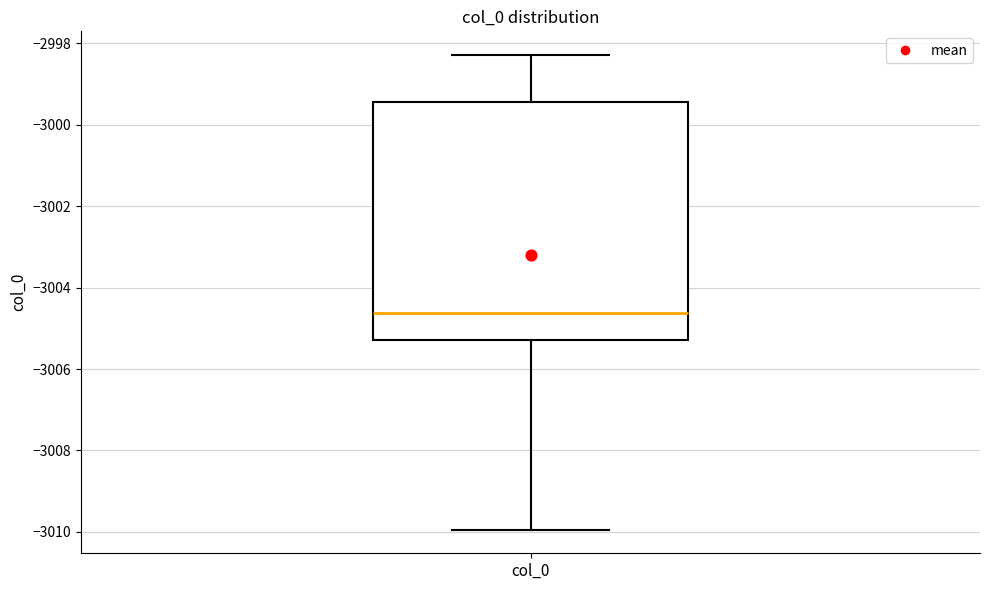

Read this box plot against the y-axis: the position of the median line, the range covered by the box, and the ends of both whiskers. The values are not printed on the chart, so give them approximately, as read against the axis.

median -3004.6, box -3005.2 to -2999.4, whiskers -3010.0 to -2998.2